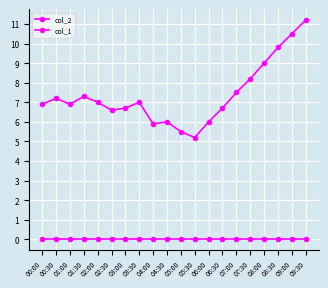

Does the chart have visible grid lines?

Yes